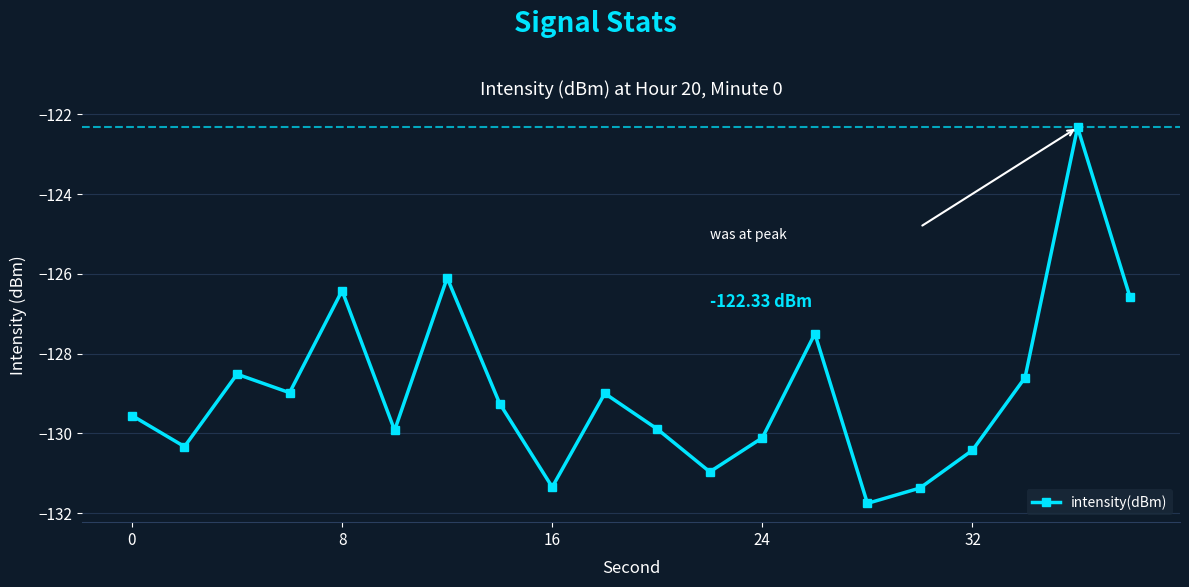

What is the sum of all values?

-2579.0